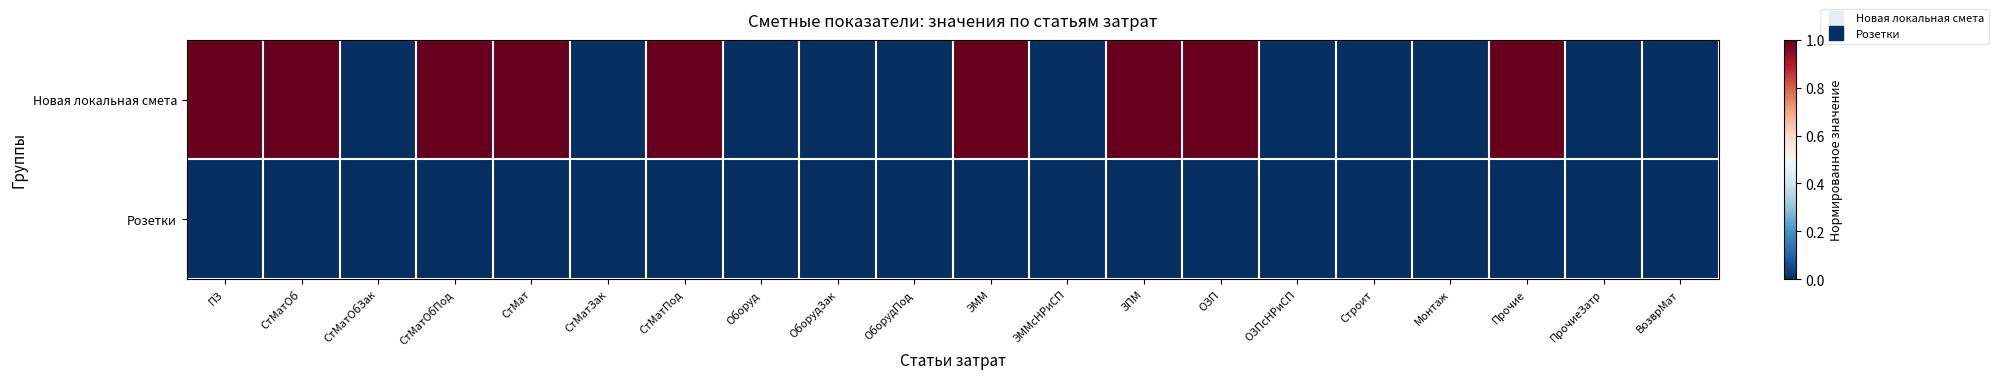

At how many categories does at least one series exceed 0?

9